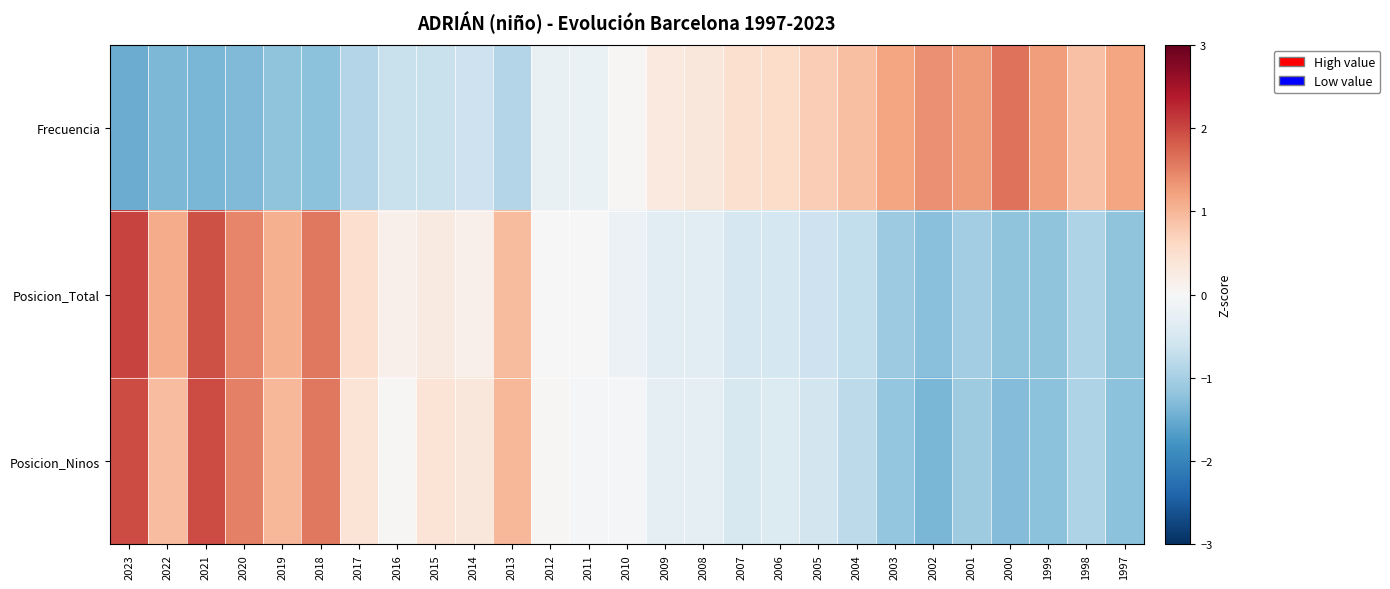

List the series in order of their peak value, highest first.

Posicion_Total, Posicion_Ninos, Frecuencia